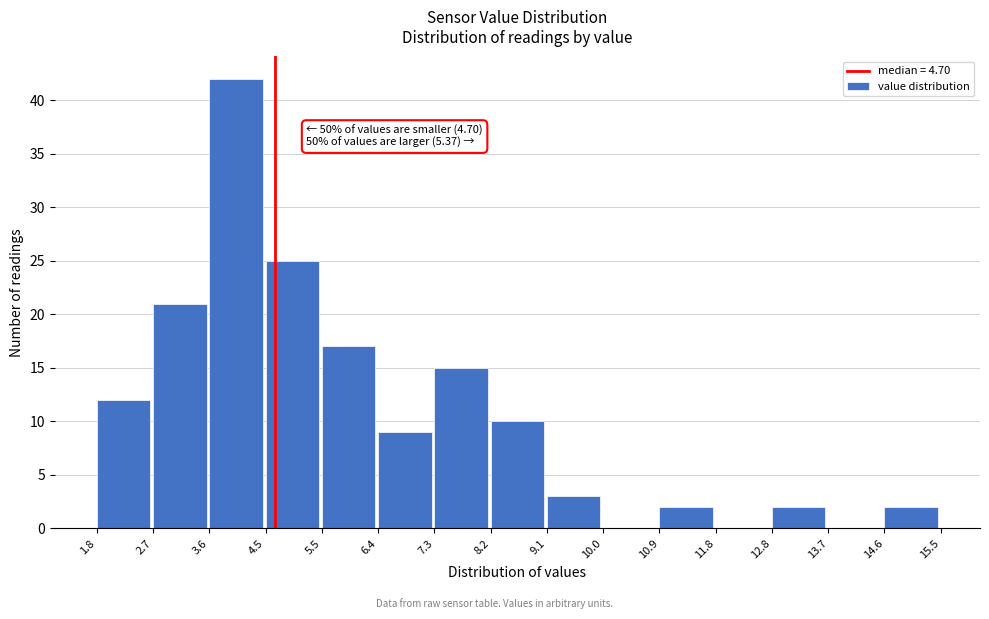

Which range on the x-axis has the tallest bar?

3.6 to 4.5